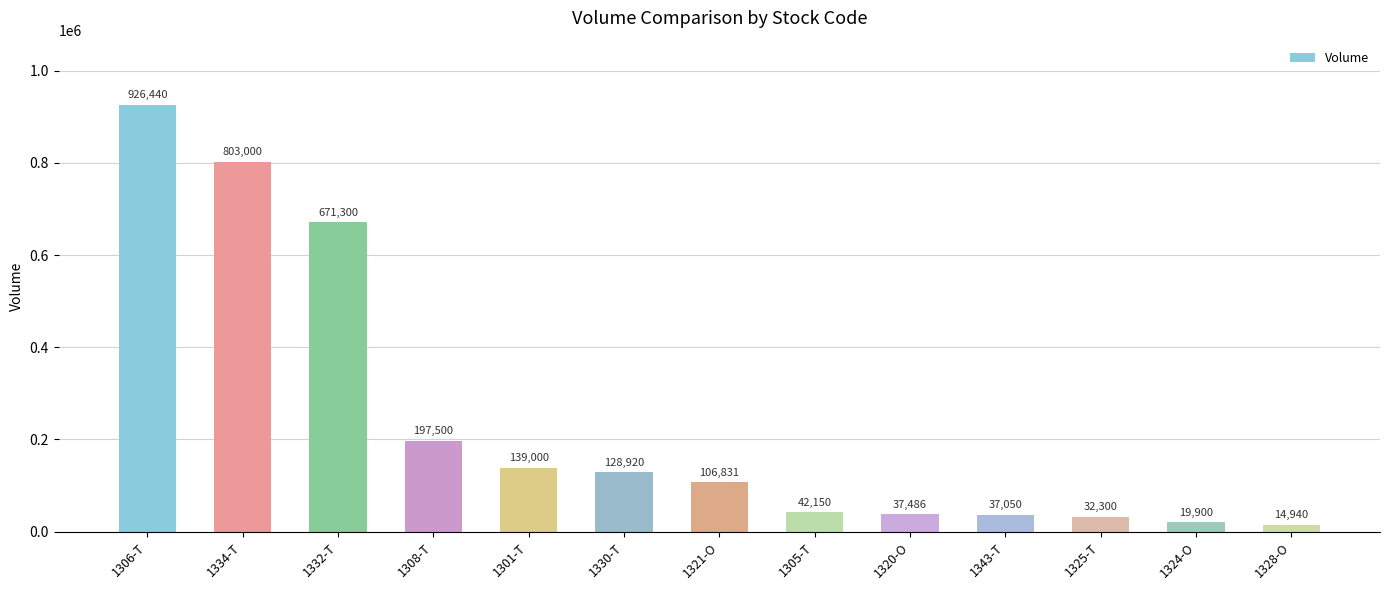

What is the maximum value shown in the chart?

926440